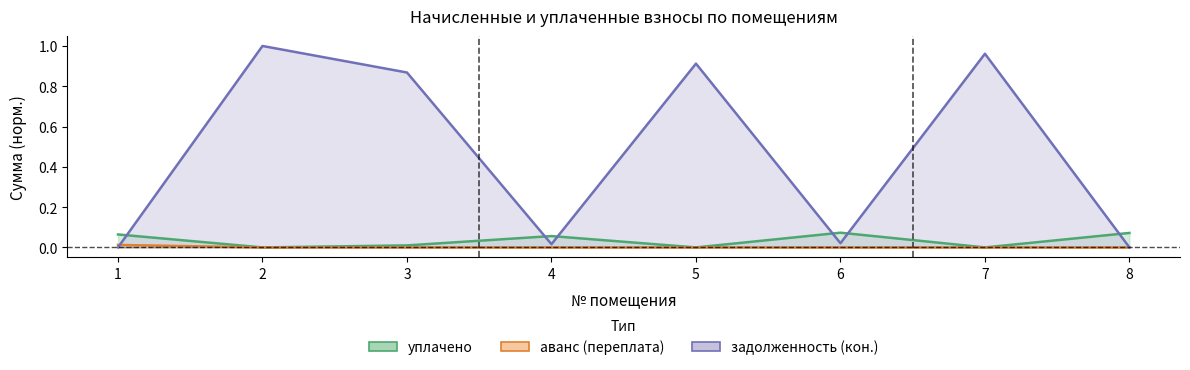

At which label is задолженность (кон.) closest to 0?

1